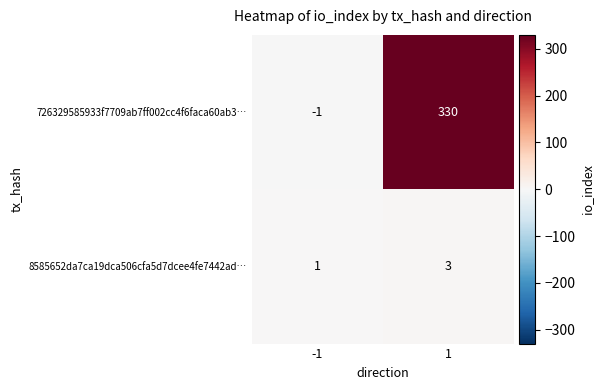

What is the highest value of the 8585652da7ca19dca506cfa5d7dcee4fe7442ad… series?

3